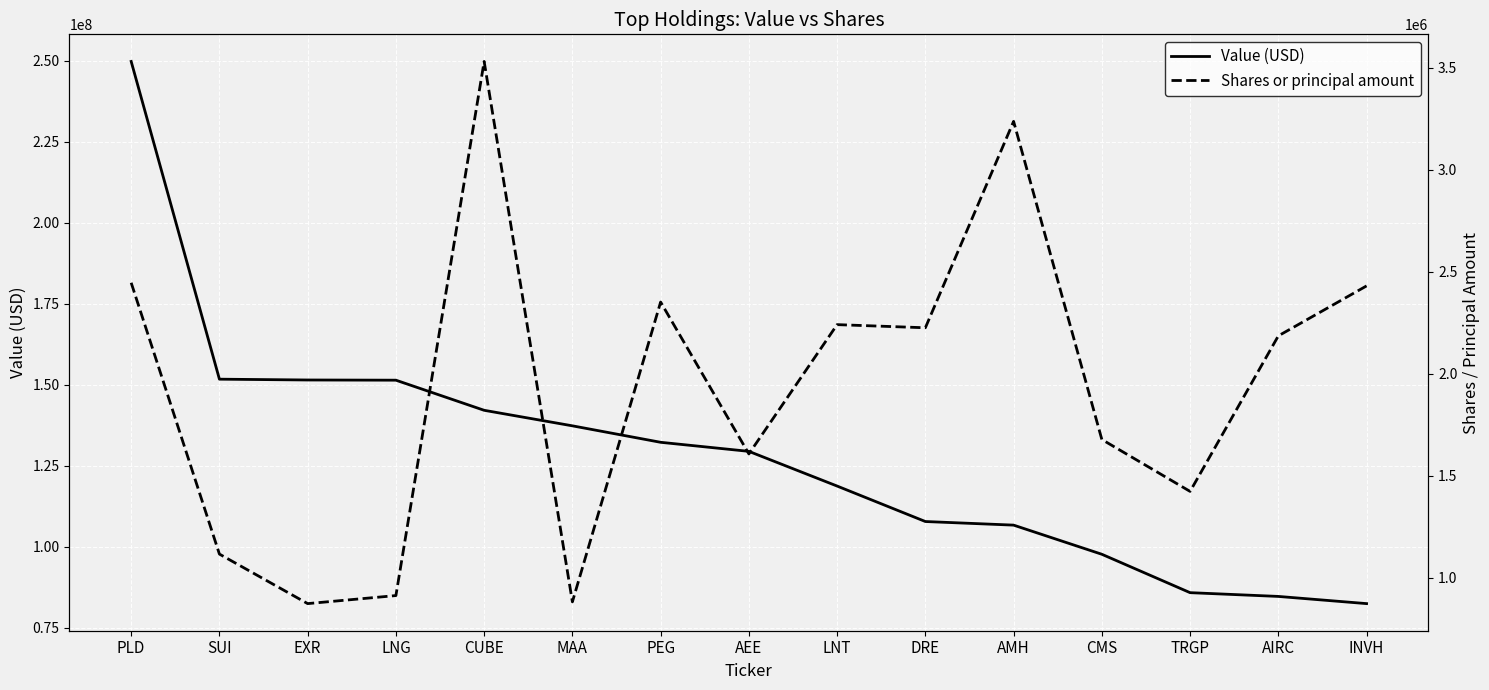

What is the lowest value of the Shares or principal amount series?

873196